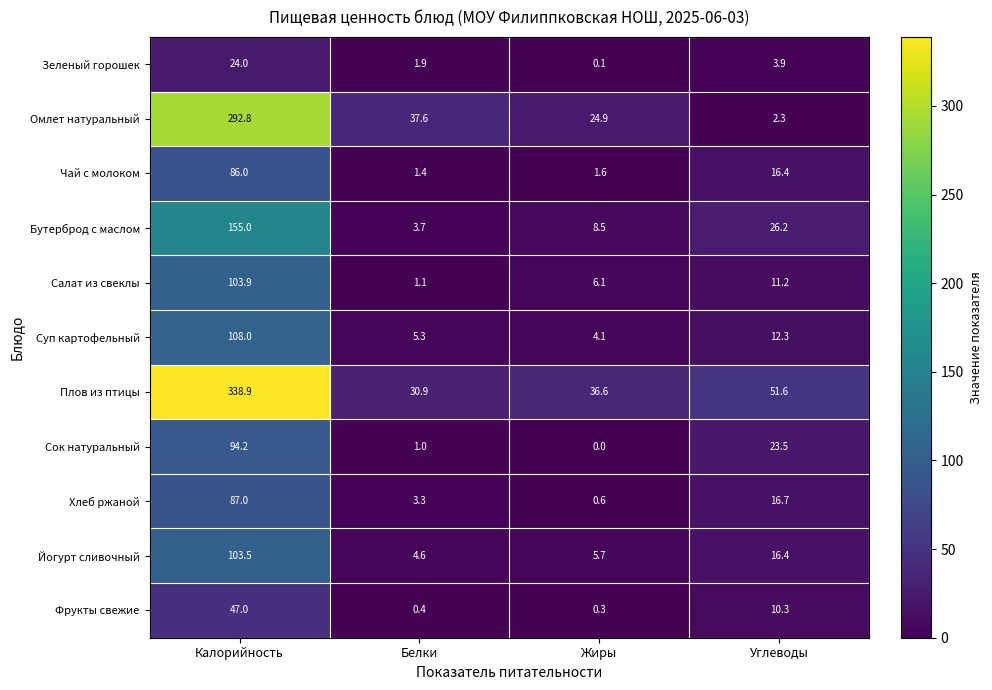

What is the minimum value for Хлеб ржаной?

0.6